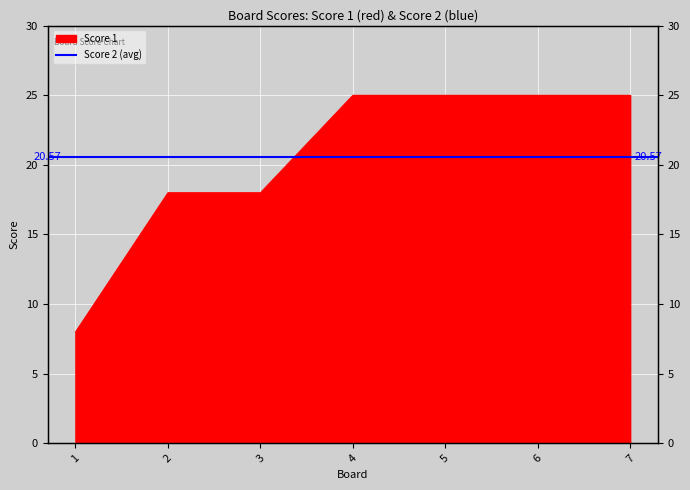

Which label corresponds to the largest value in the chart?

4